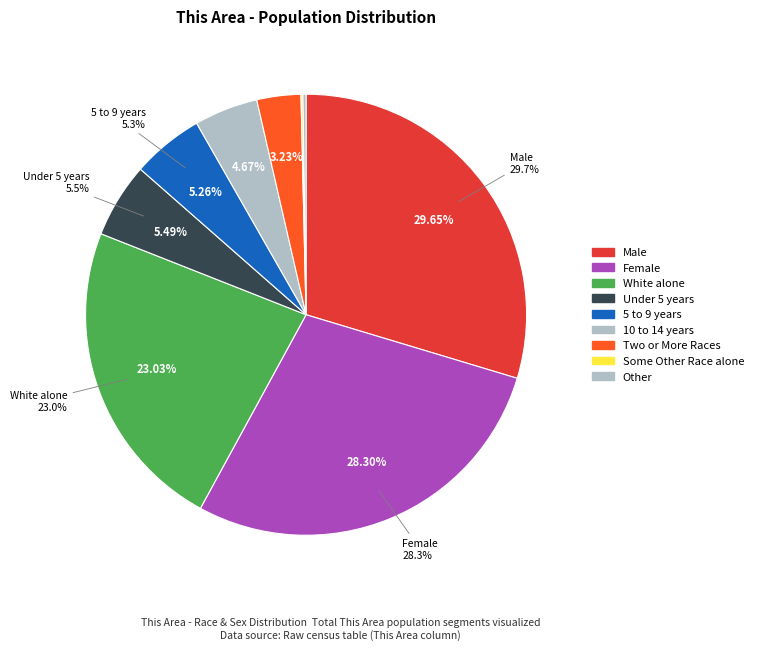

What is the total percentage of 10 to 14 years and 5 to 9 years?

9.9%